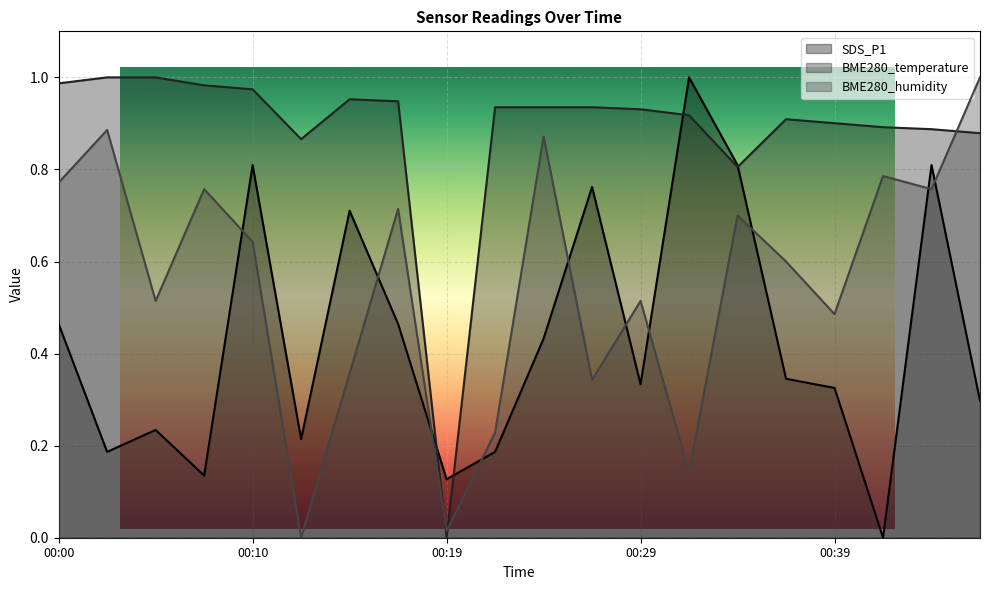

How many data points in BME280_humidity are above 0?

19